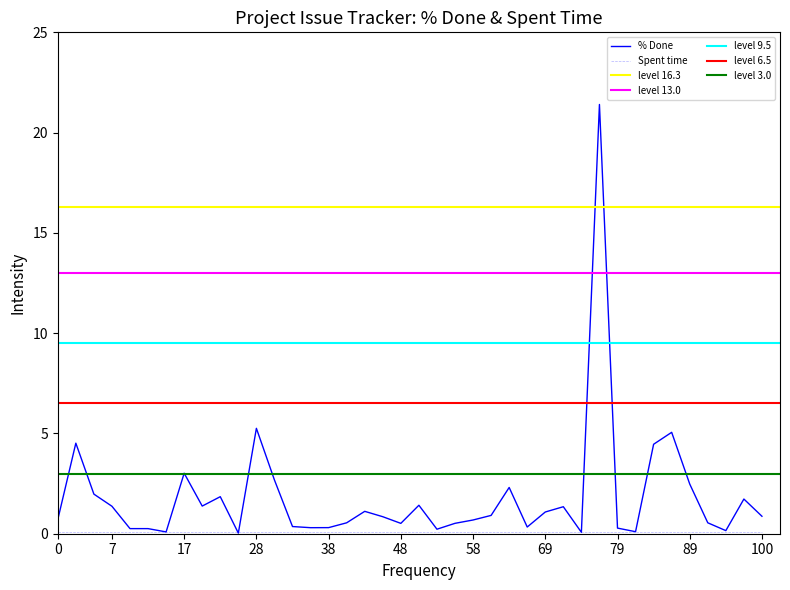

The value of % Done at 89 is 0.6. True or false?

False